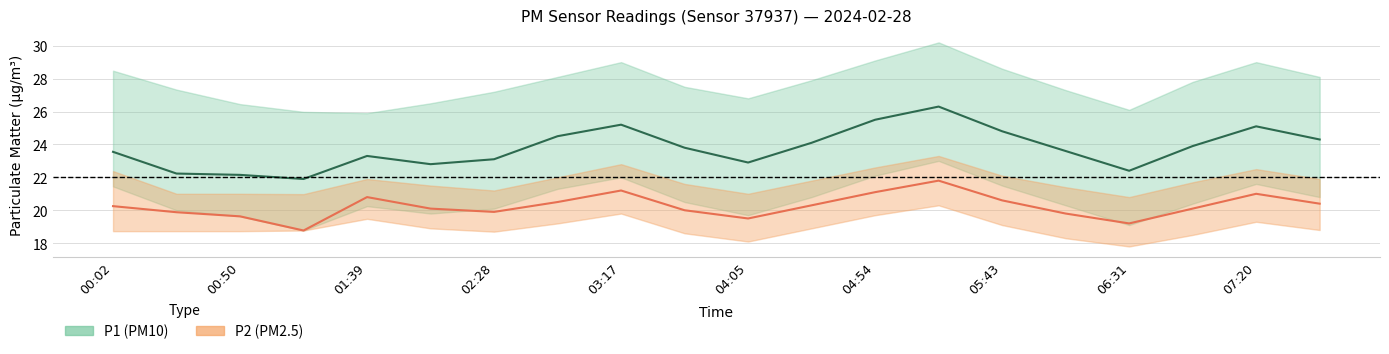

Where is the first local maximum for P2_upper?

01:39